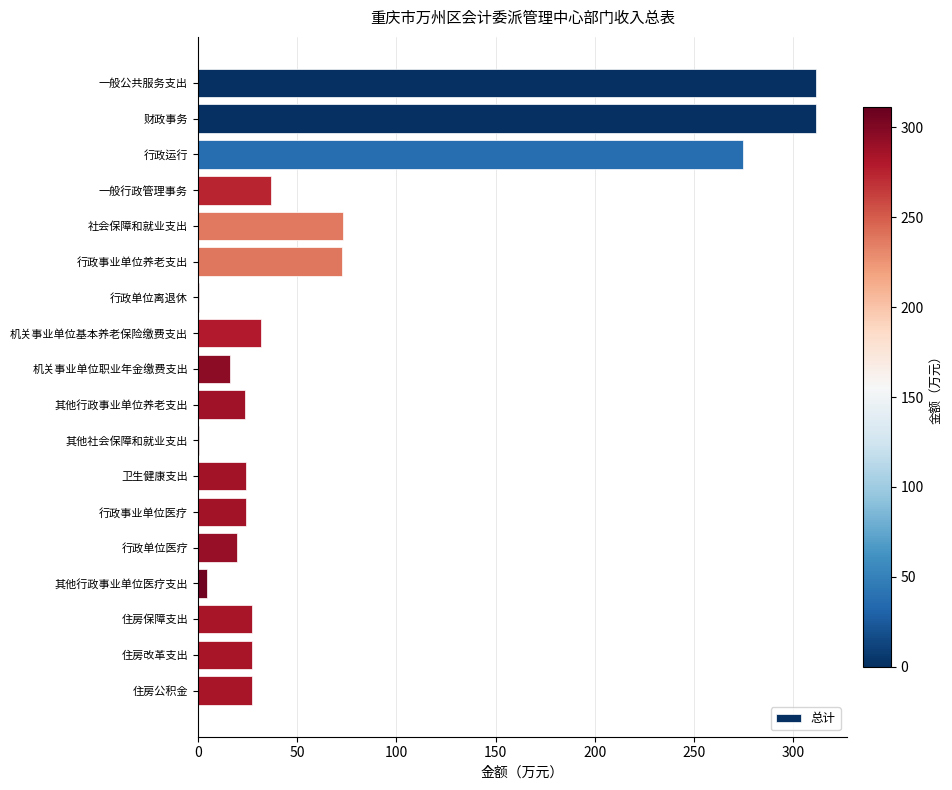

What is the sum of all values?

1308.7